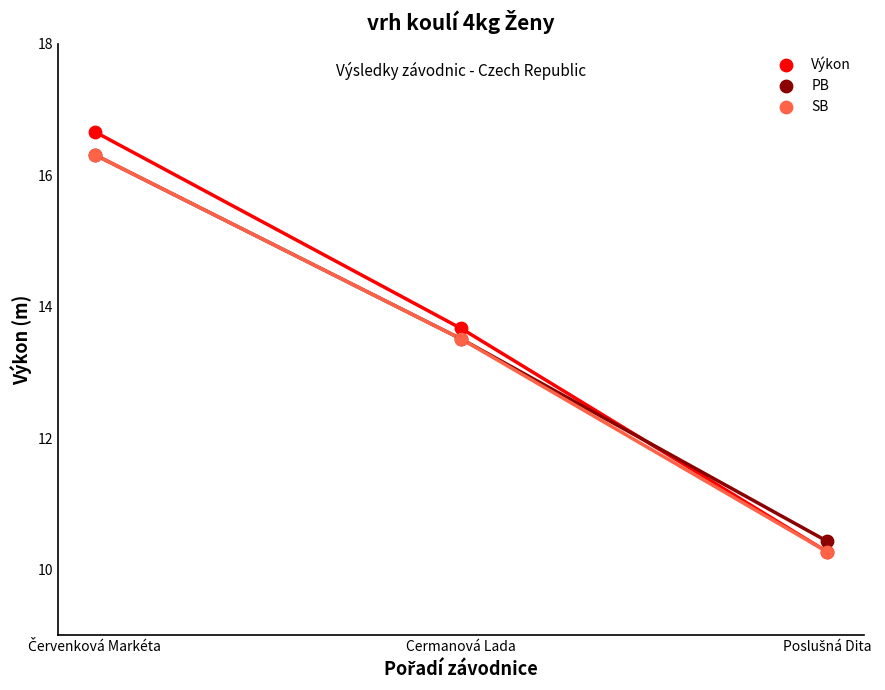

Which series reaches the maximum Y coordinate?

Výkon